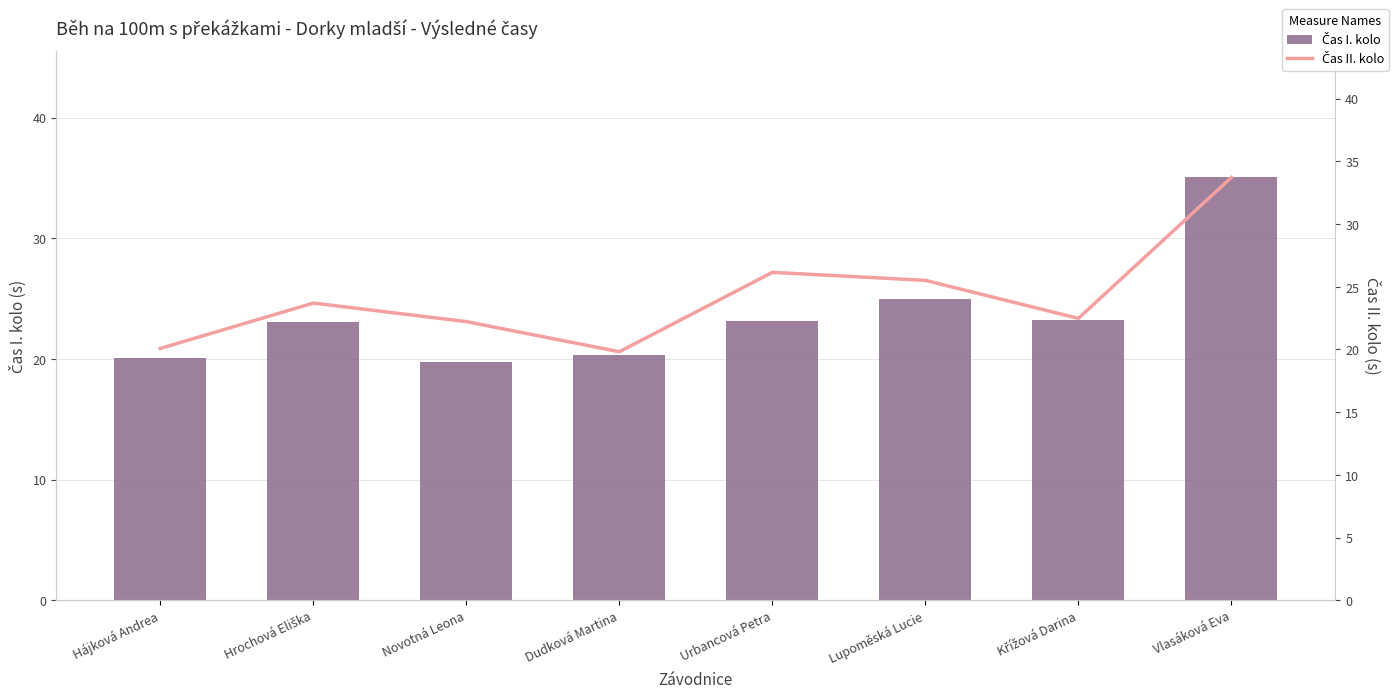

Rank the categories by Čas II. kolo value from lowest to highest.

Dudková Martina, Hájková Andrea, Novotná Leona, Křížová Darina, Hrochová Eliška, Lupoměská Lucie, Urbancová Petra, Vlasáková Eva